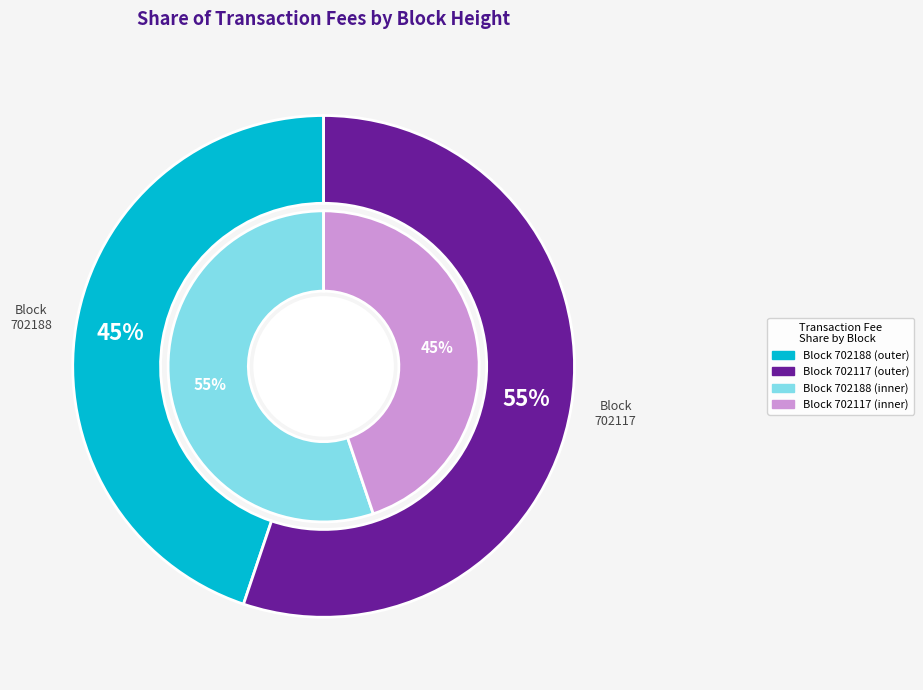

Combined, what portion of the pie is 702188 and 702117?

100.0%